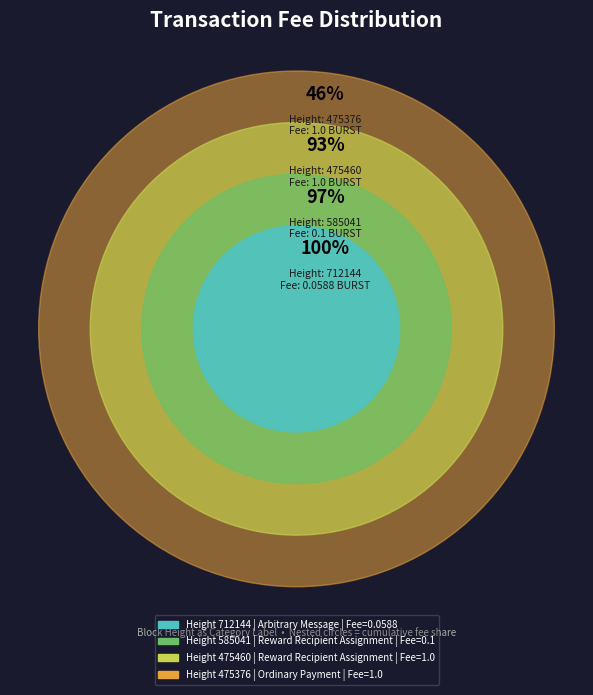

To the nearest percent, what percentage of the pie is 712144?

3%